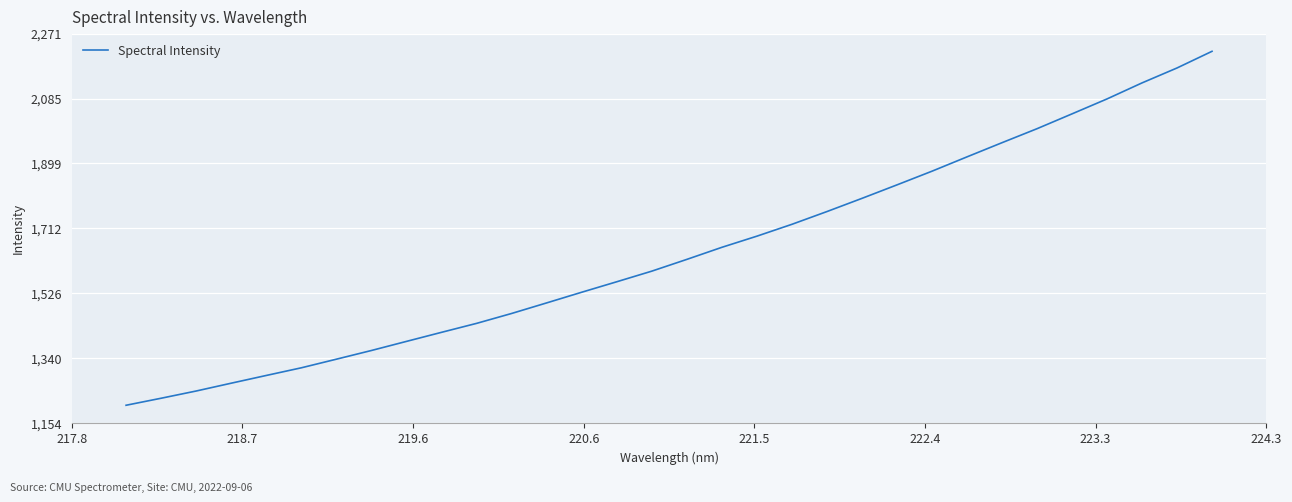

How many lines are shown in the chart?

1